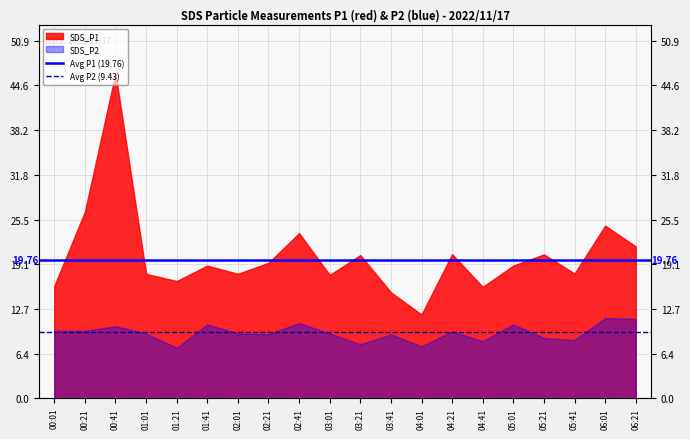

Is the value of Avg P2 (9.43) at 00:21 greater than the value of Avg P1 (19.76) at 00:21?

No